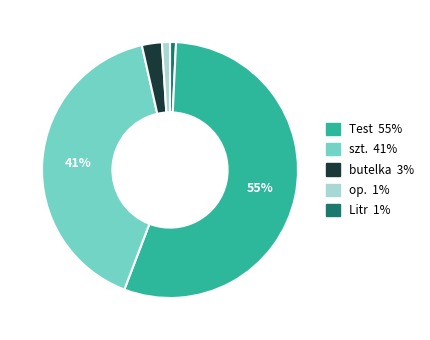

To the nearest percent, what is the average slice percentage?

20%